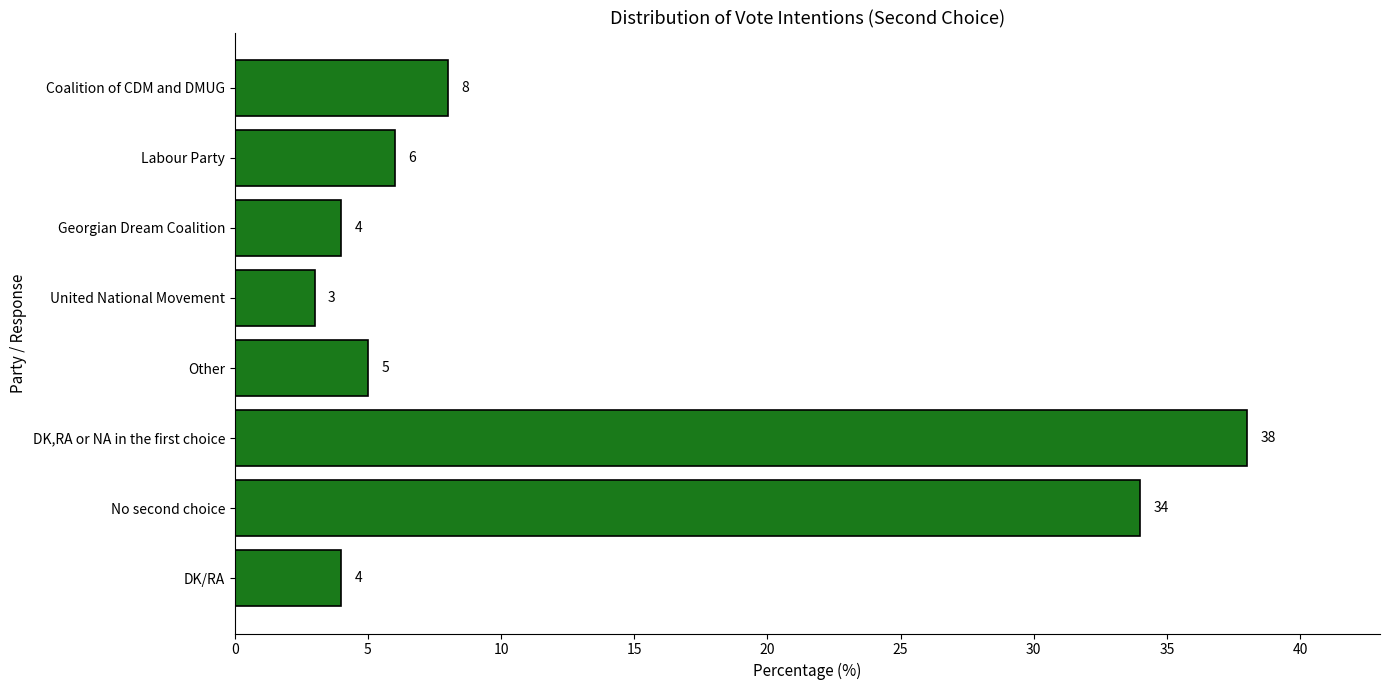

What is the difference between the second highest and minimum values?

31